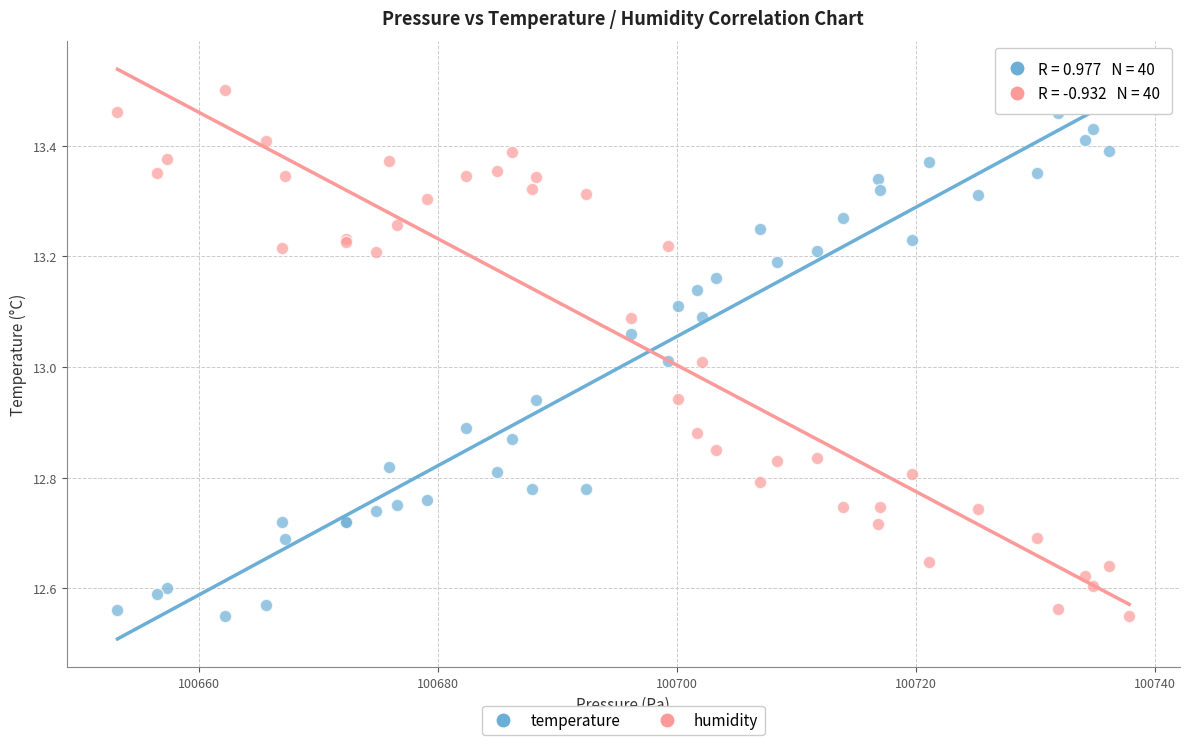

What is the X range (max minus min) for the scatter plot?

84.6